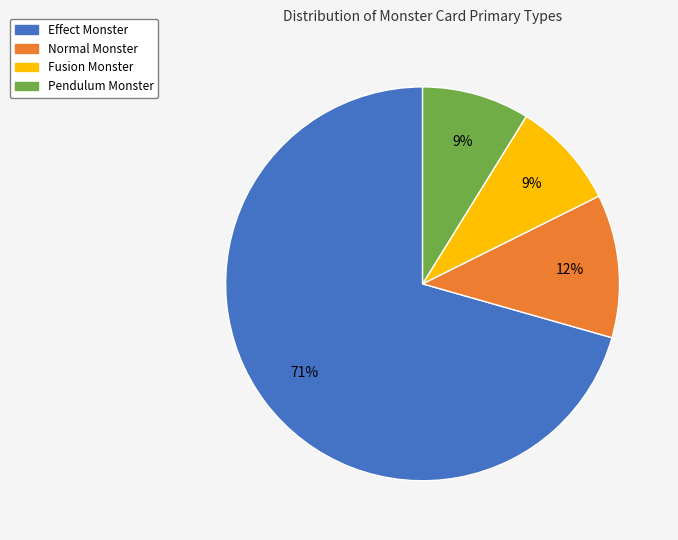

To the nearest percent, what percentage of the pie is Pendulum Monster?

9%